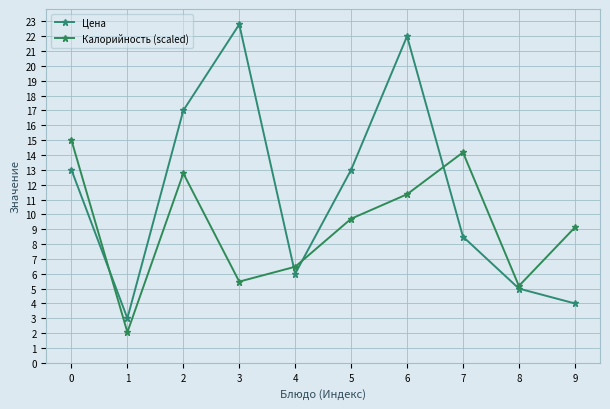

What is the total value across all series at 9?

13.1